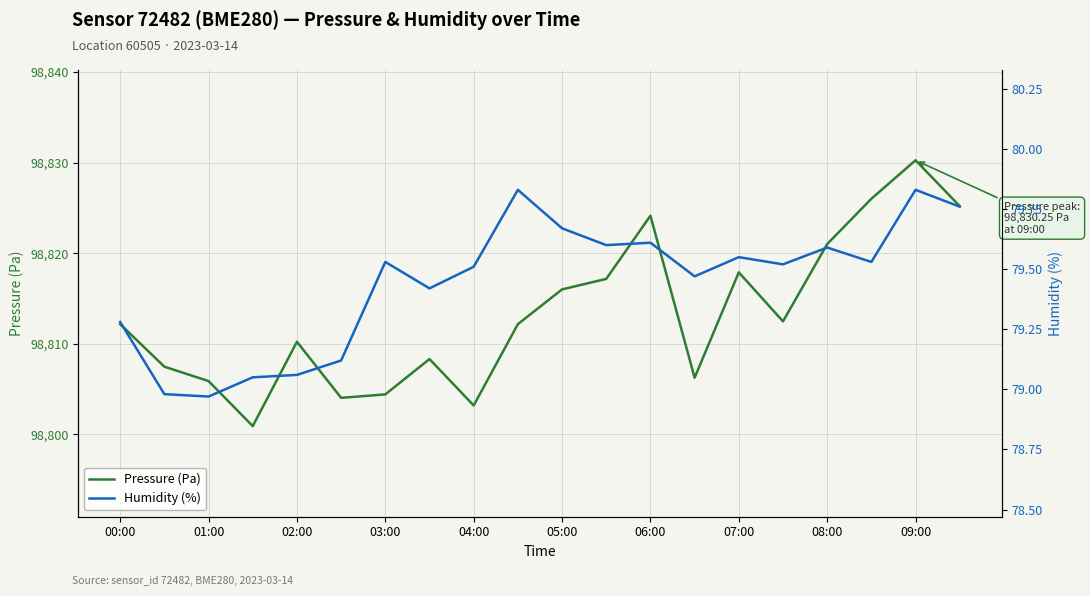

Which category has the highest value in the Pressure (Pa) series?

09:00